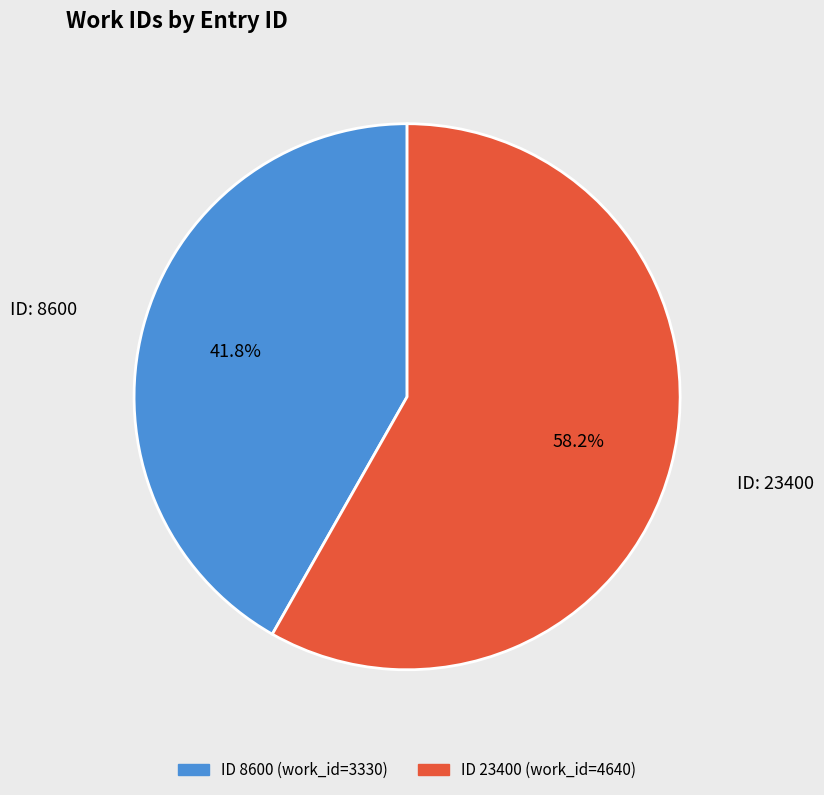

Does any single category account for the majority?

Yes